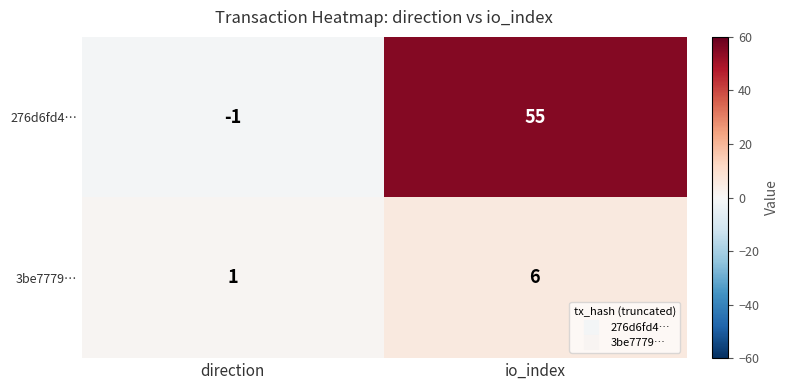

How many data points does each series have?

2